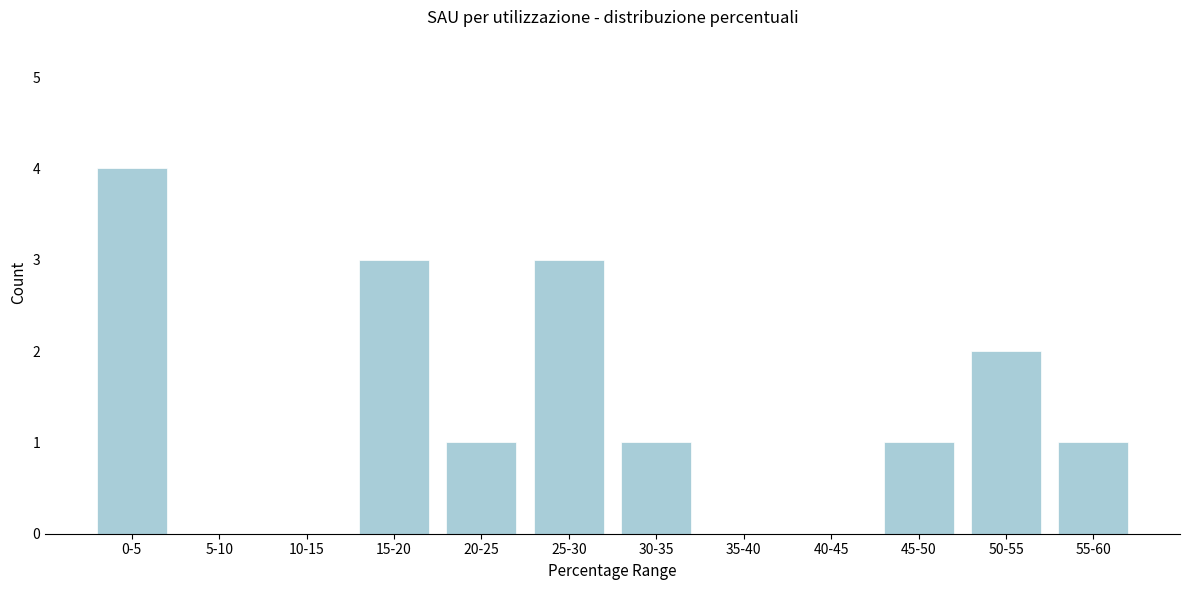

Reading left to right, extract all data points from this chart.

0-5=4	5-10=0	10-15=0	15-20=3	20-25=1	25-30=3	30-35=1	35-40=0	40-45=0	45-50=1	50-55=2	55-60=1